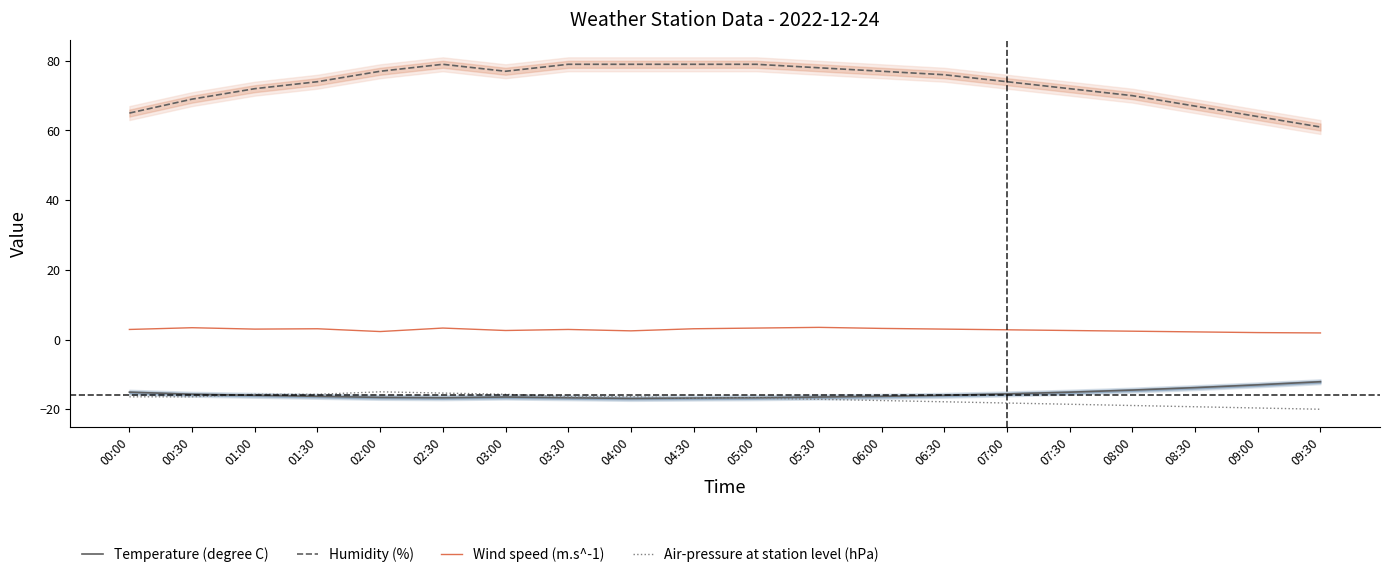

What is the maximum value shown in the chart?

79.0